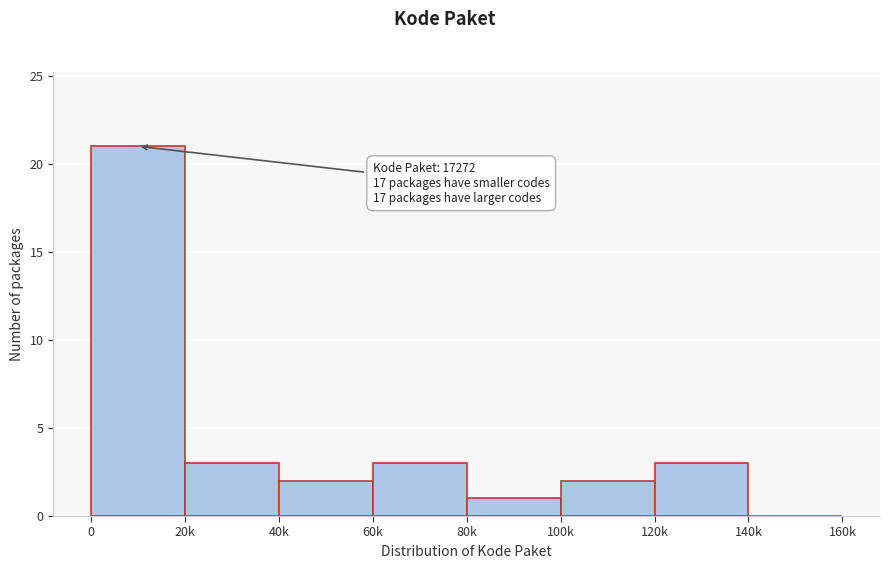

Reading left to right, what are all the values shown in this chart?

0=21	20k=3	40k=2	60k=3	80k=1	100k=2	120k=3	140k=0